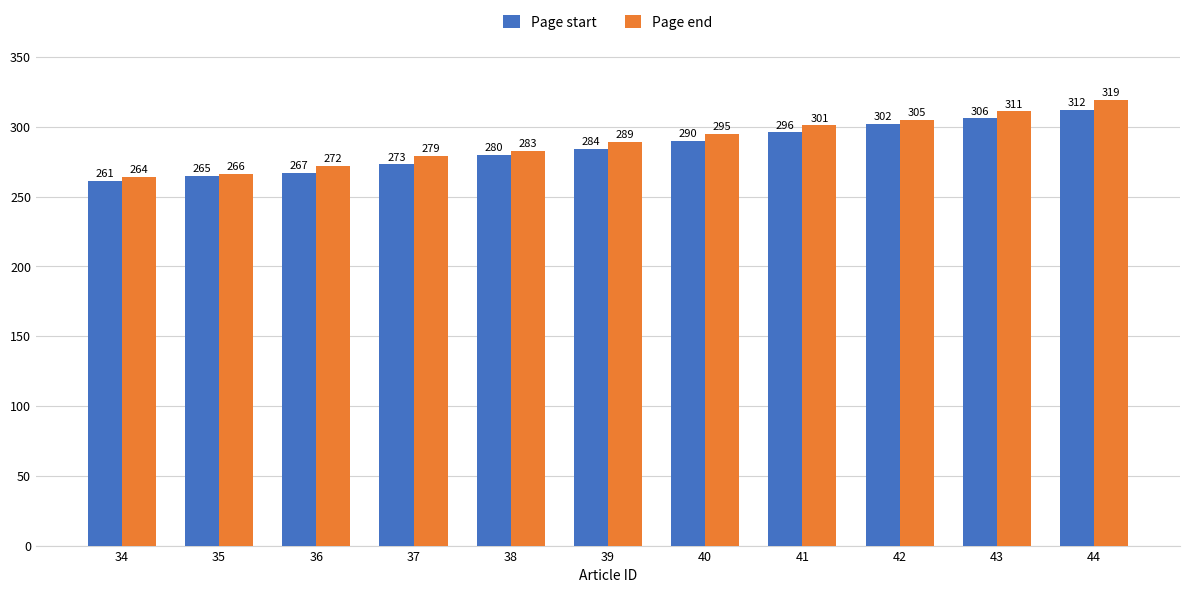

Which series changed the most between 41 and 42?

Page start